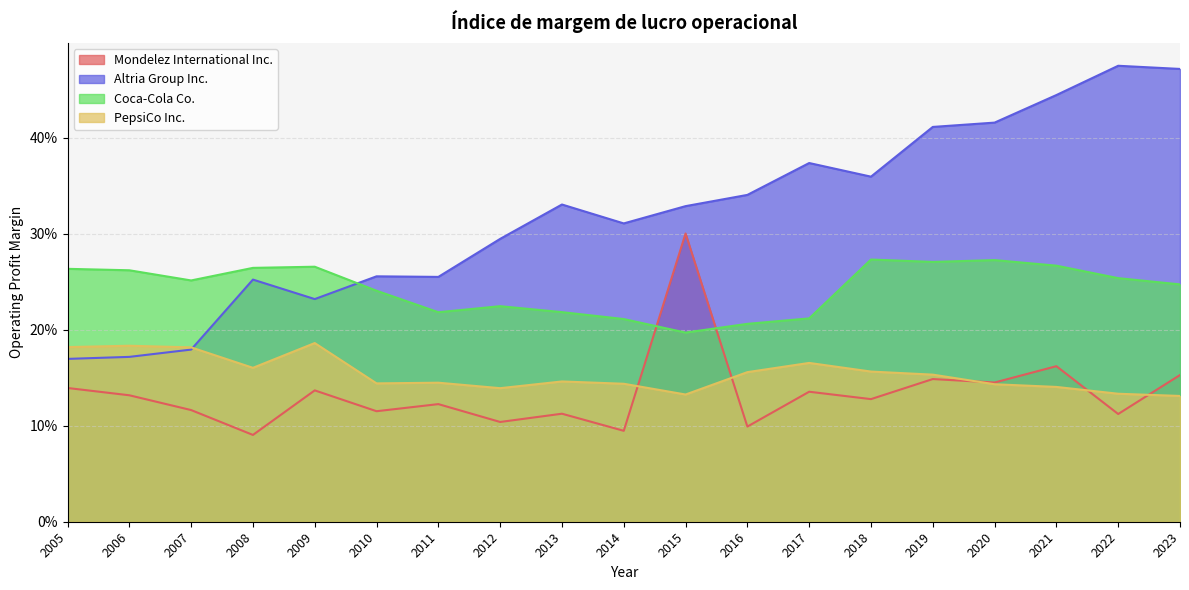

Reading left to right, extract all data points from this chart.

Mondelez International Inc.: 0.1	0.1	0.1	0.1	0.1	0.1	0.1	0.1	0.1	0.1	0.3	0.1	0.1	0.1	0.1	0.1	0.2	0.1	0.2
Altria Group Inc.: 0.2	0.2	0.2	0.3	0.2	0.3	0.3	0.3	0.3	0.3	0.3	0.3	0.4	0.4	0.4	0.4	0.4	0.5	0.5
Coca-Cola Co.: 0.3	0.3	0.3	0.3	0.3	0.2	0.2	0.2	0.2	0.2	0.2	0.2	0.2	0.3	0.3	0.3	0.3	0.3	0.2
PepsiCo Inc.: 0.2	0.2	0.2	0.2	0.2	0.1	0.1	0.1	0.1	0.1	0.1	0.2	0.2	0.2	0.2	0.1	0.1	0.1	0.1